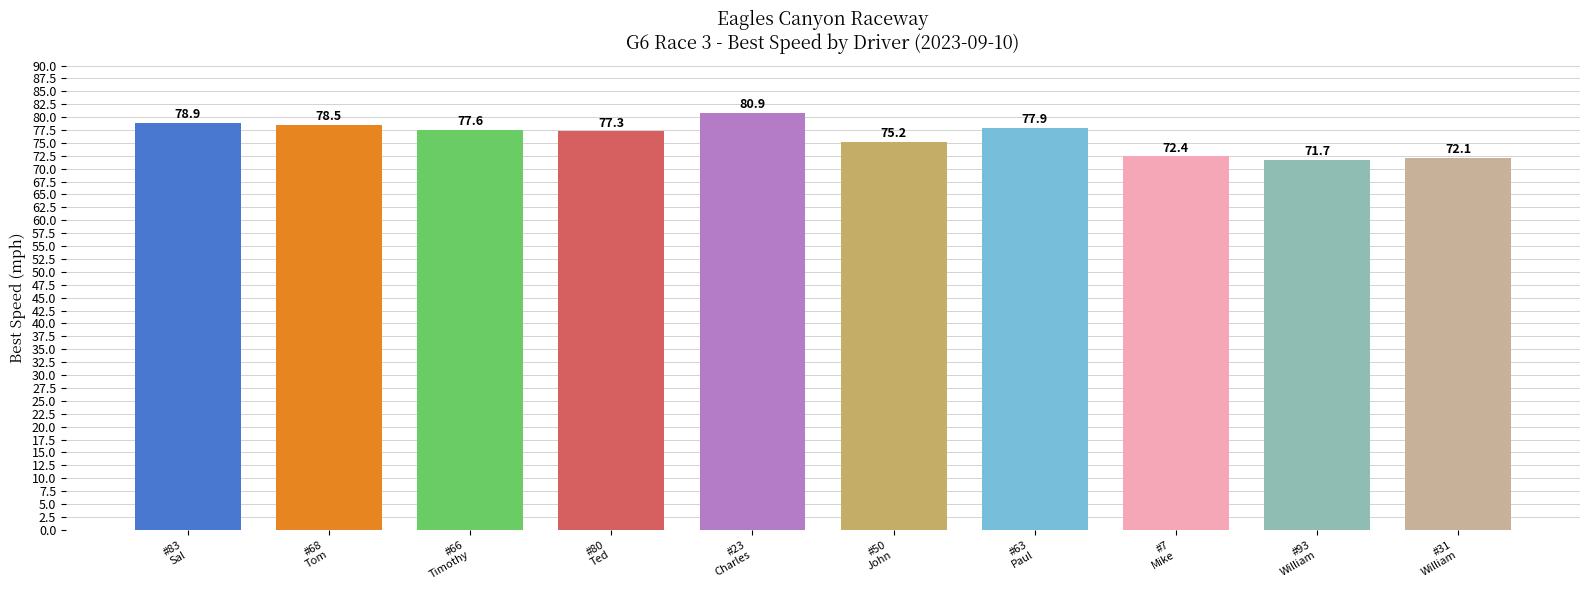

Which label corresponds to the largest value in the chart?

#23
Charles